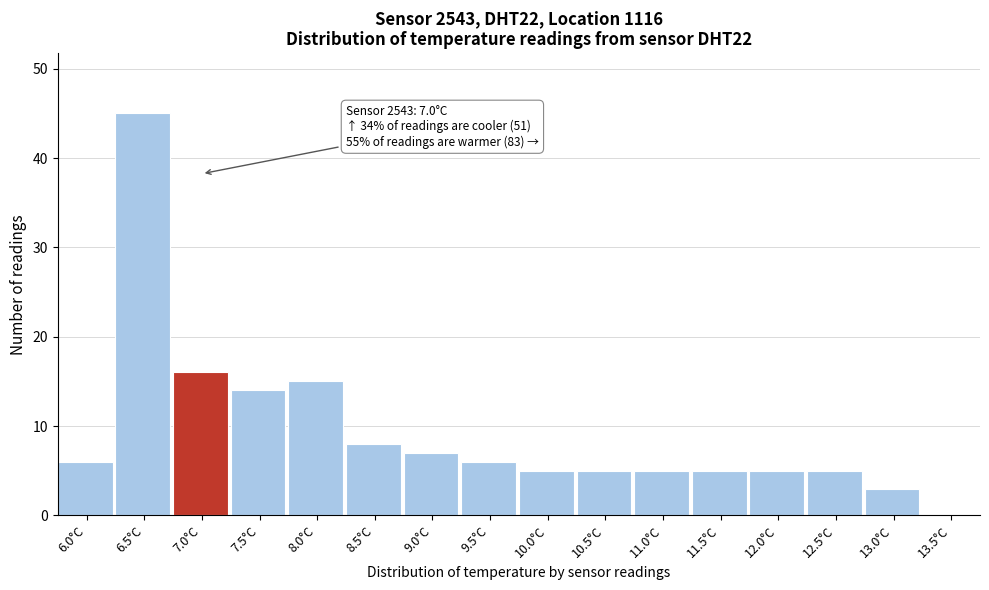

Reading right to left, transcribe all the data shown in this chart.

13.5°C=0	13.0°C=3	12.5°C=5	12.0°C=5	11.5°C=5	11.0°C=5	10.5°C=5	10.0°C=5	9.5°C=6	9.0°C=7	8.5°C=8	8.0°C=15	7.5°C=14	7.0°C=16	6.5°C=45	6.0°C=6